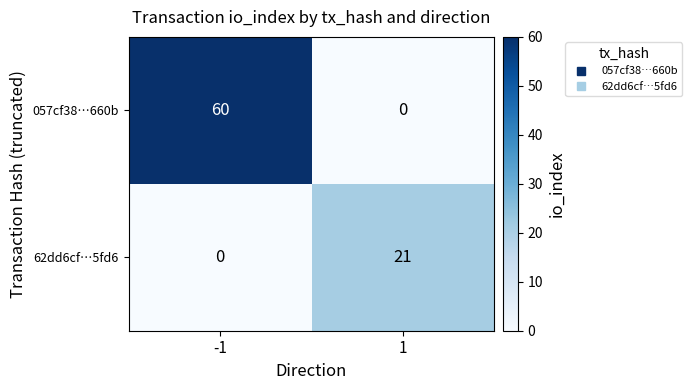

The value of 62dd6cf…5fd6 at -1 is -7. True or false?

False